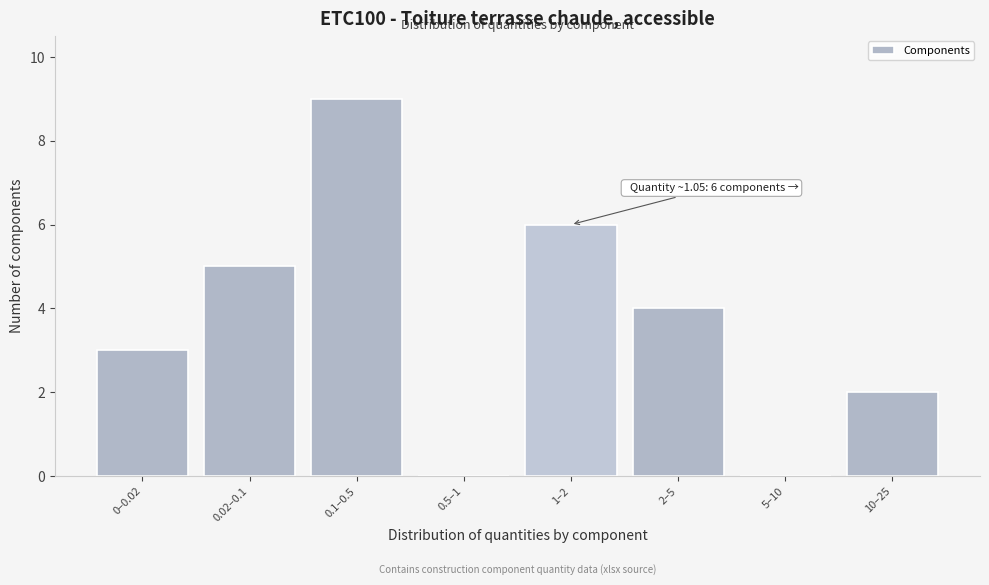

Reading left to right, transcribe all the data shown in this chart.

0–0.02=3	0.02–0.1=5	0.1–0.5=9	0.5–1=0	1–2=6	2–5=4	5–10=0	10–25=2